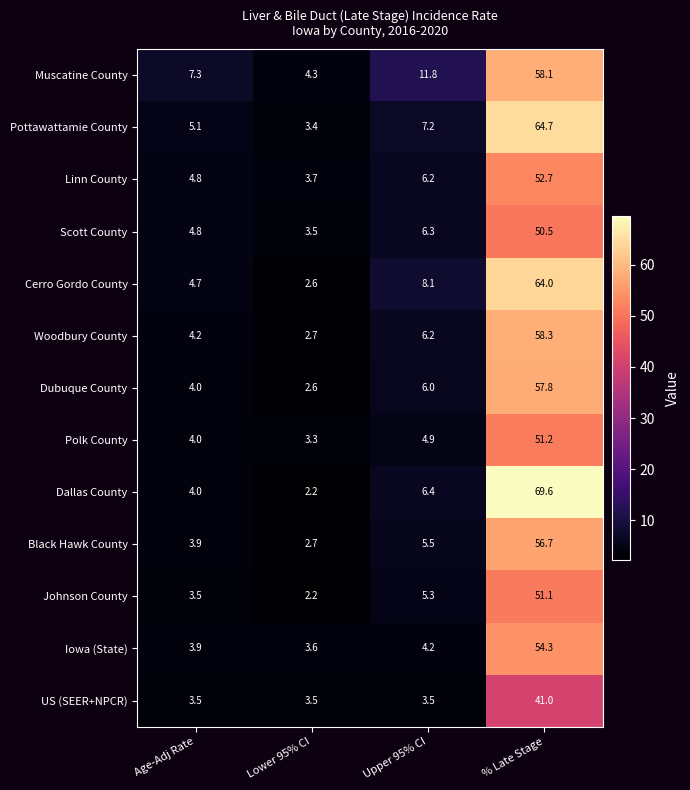

What value does the Scott County series have at Age-Adj Rate?

4.8